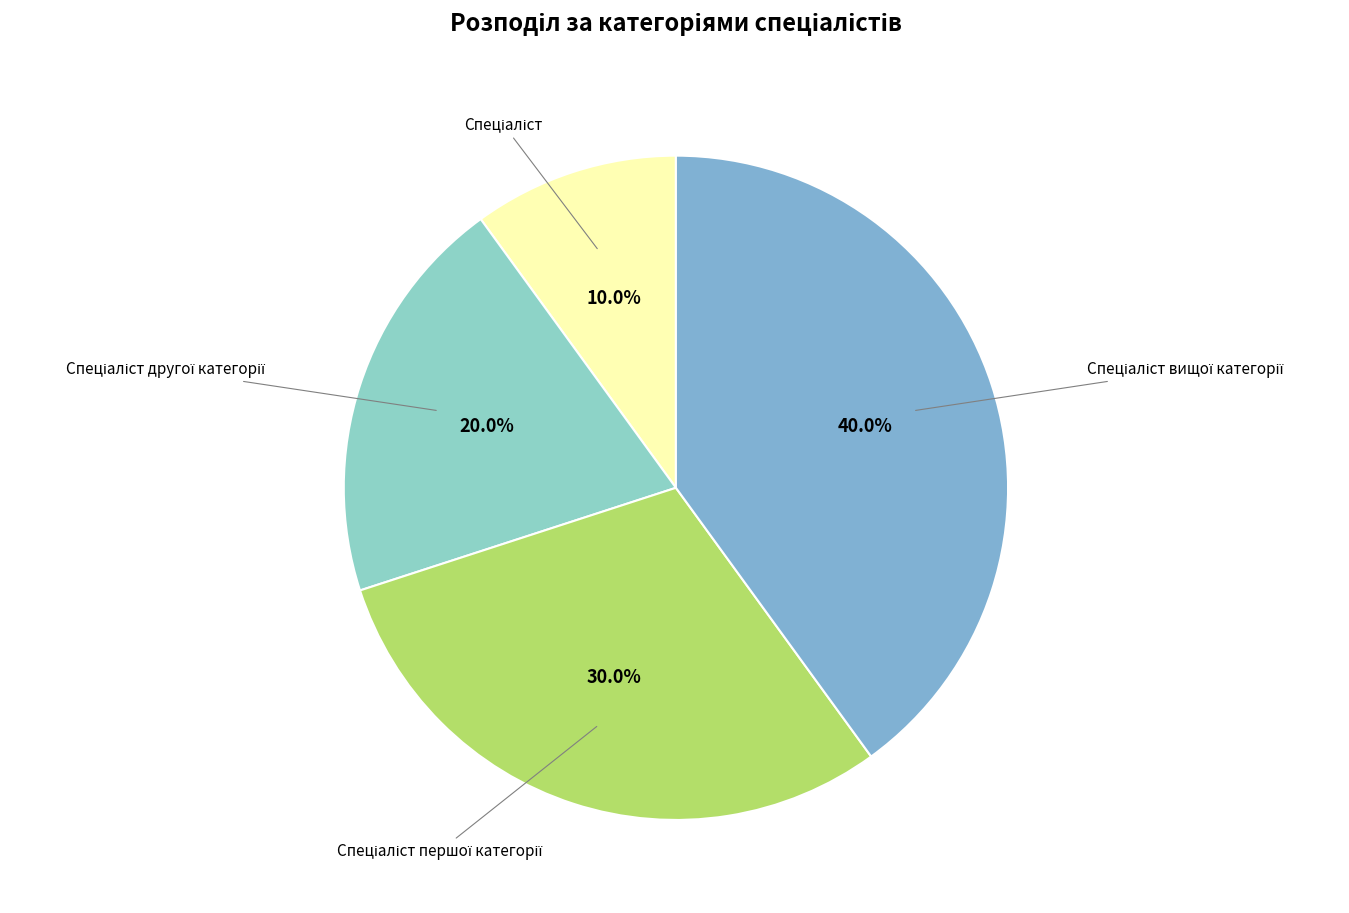

Does any single category account for the majority?

No